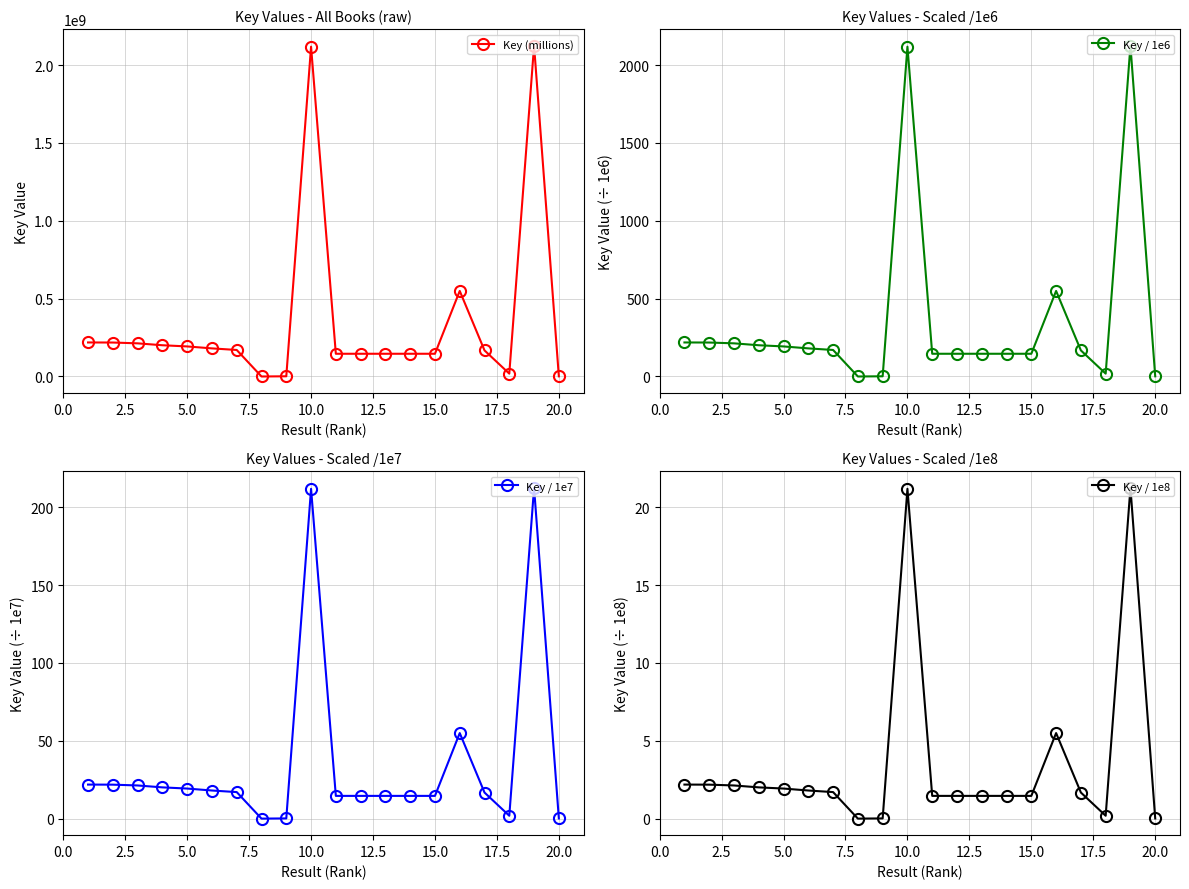

What is the average value of the Key / 1e8 series?

3.6